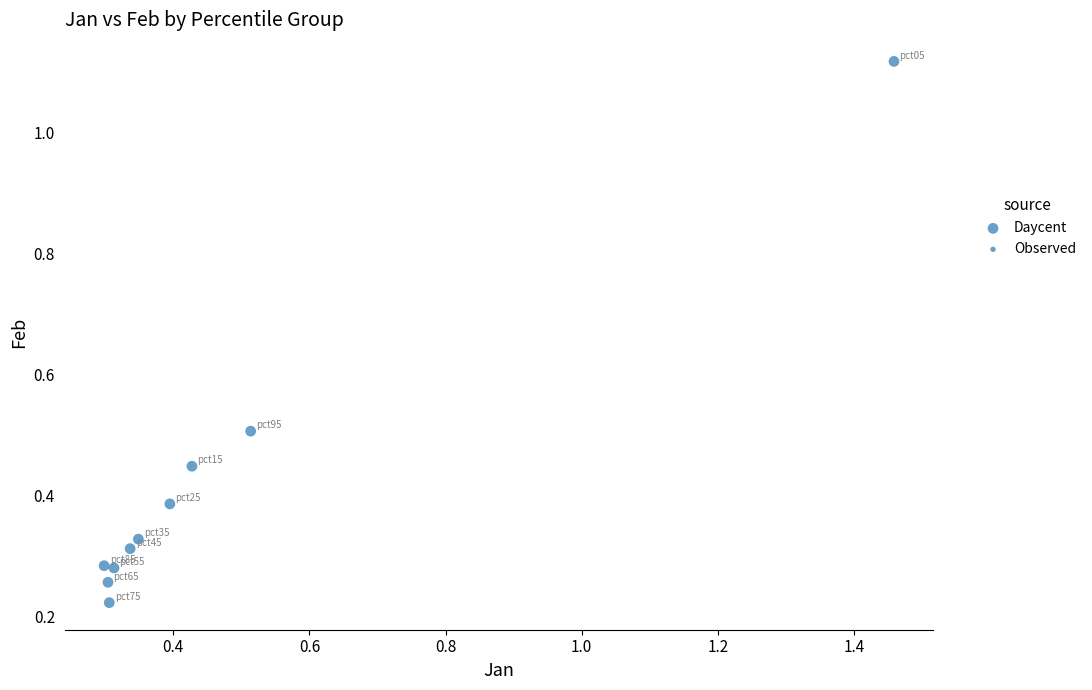

What is the range of X values (max minus min)?

1.2